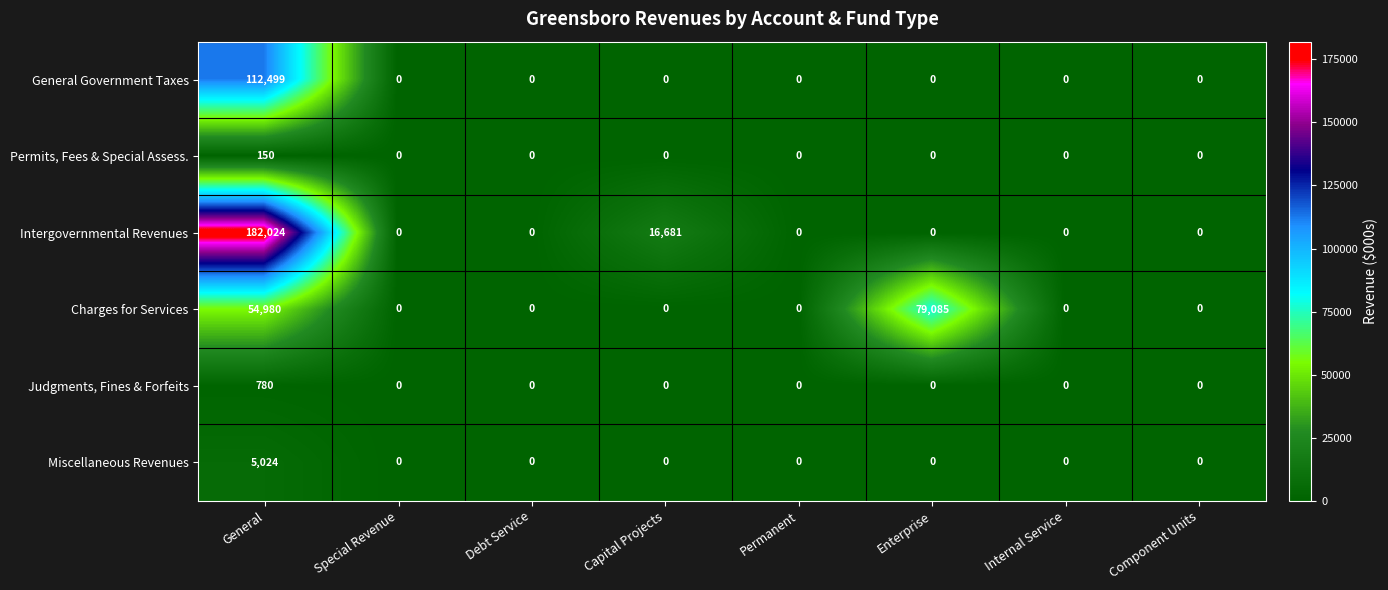

True or false: Permits, Fees & Special Assess. has a value of -77 at Special Revenue.

False